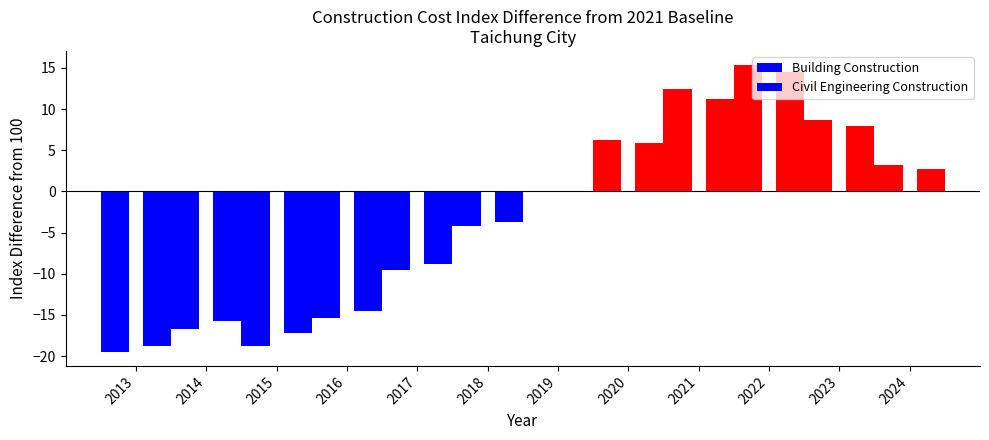

Between 2015 and 2019, which series saw the biggest shift?

Building Construction